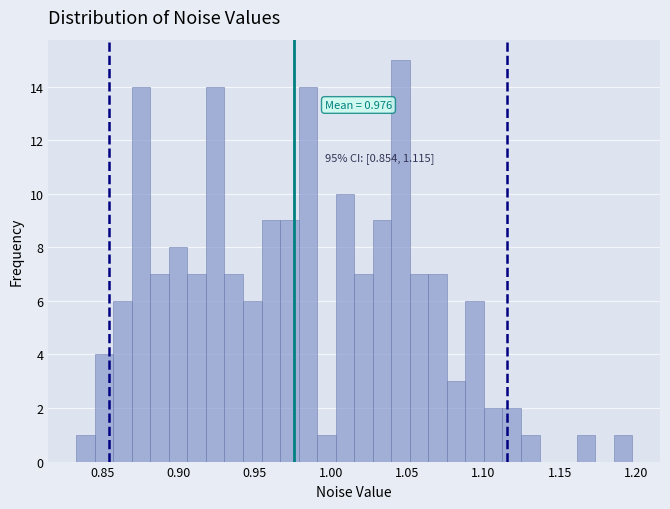

Read against the x-axis, roughly where is the centre of the tallest bar?

1.045